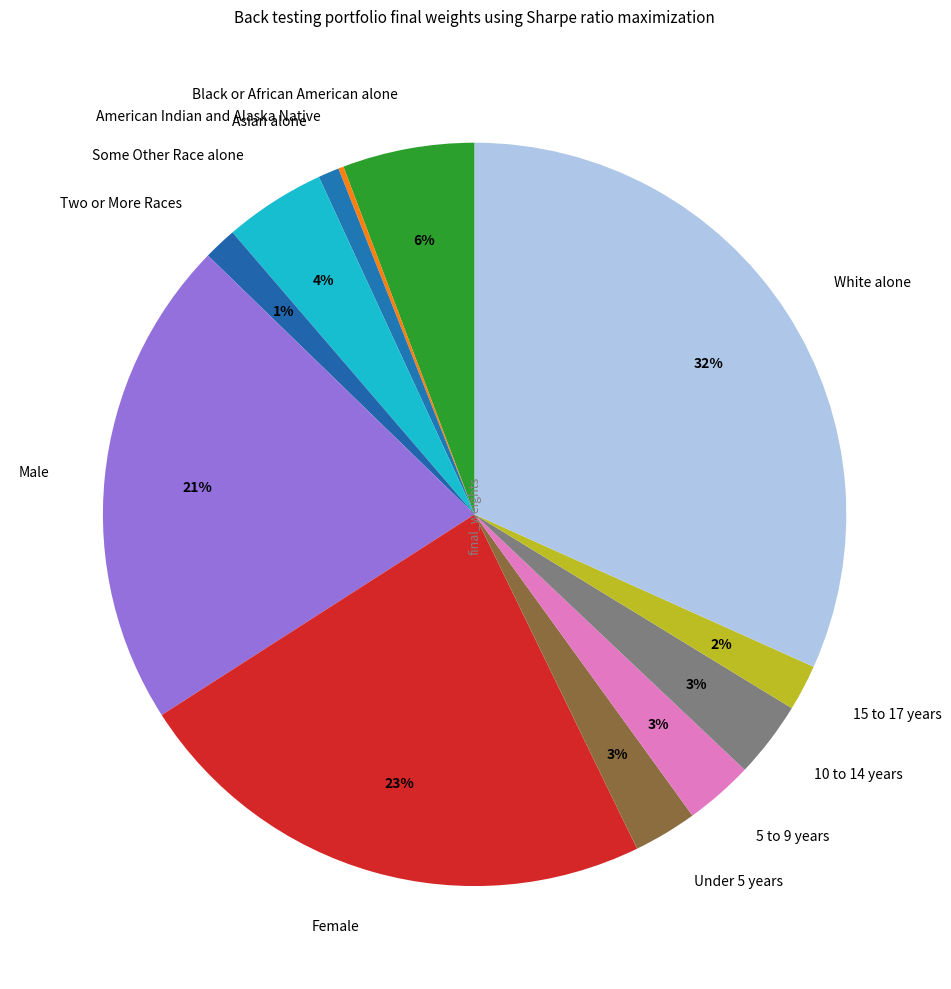

The Some Other Race alone slice represents 16% of the pie. True or false?

False